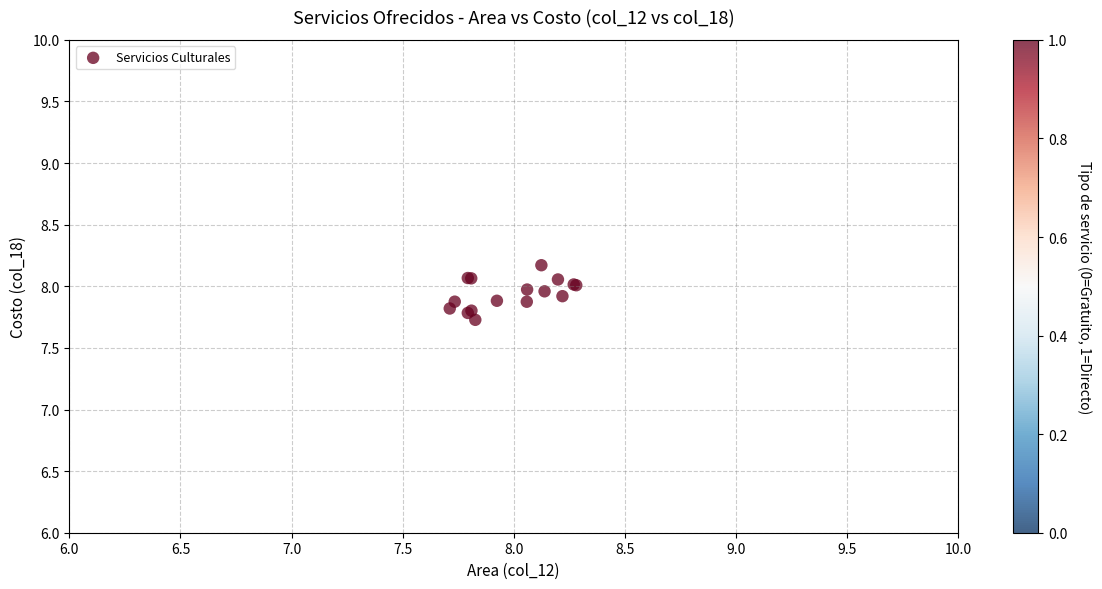

What Y value in the scatter plot is closest to 7?

7.7